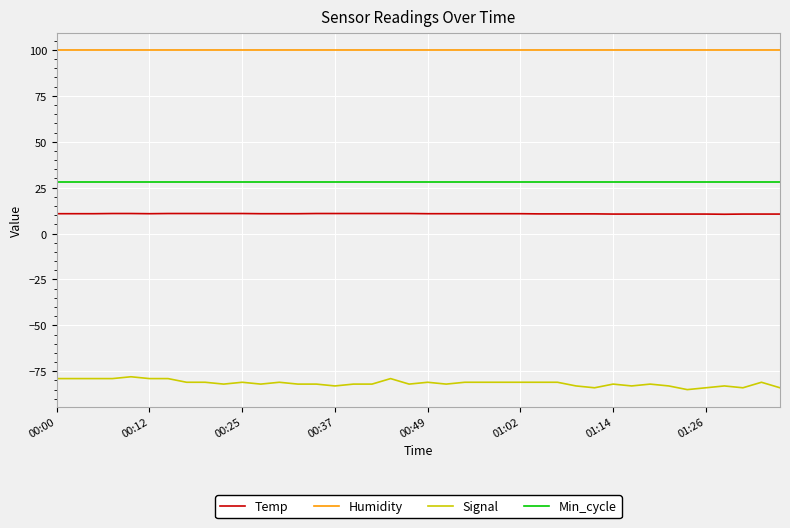

What is the difference between the maximum and minimum values in the Temp series?

0.4